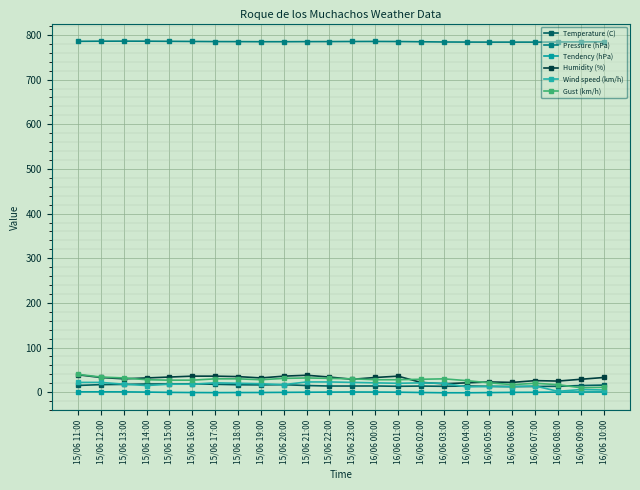

What are all the series names shown in the legend?

Temperature (C), Pressure (hPa), Tendency (hPa), Humidity (%), Wind speed (km/h), Gust (km/h)